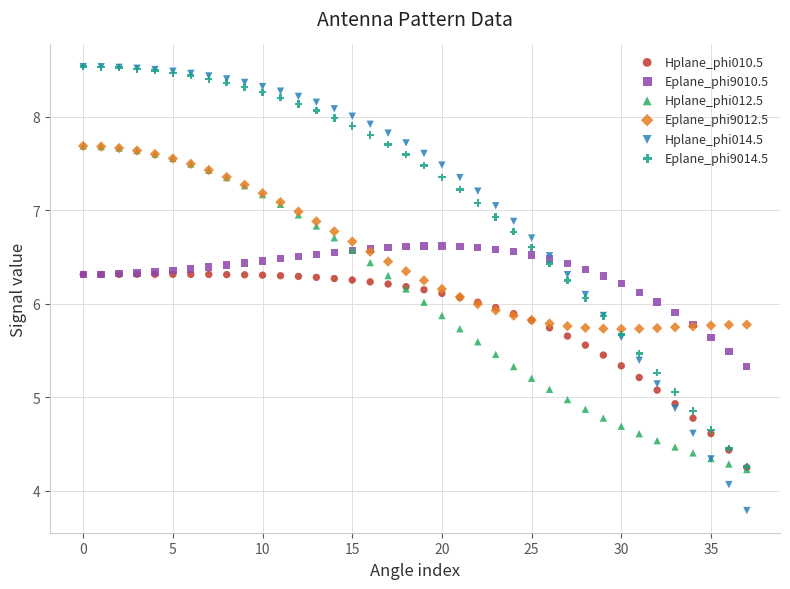

What are all the series names shown in the legend?

Hplane_phi010.5, Eplane_phi9010.5, Hplane_phi012.5, Eplane_phi9012.5, Hplane_phi014.5, Eplane_phi9014.5